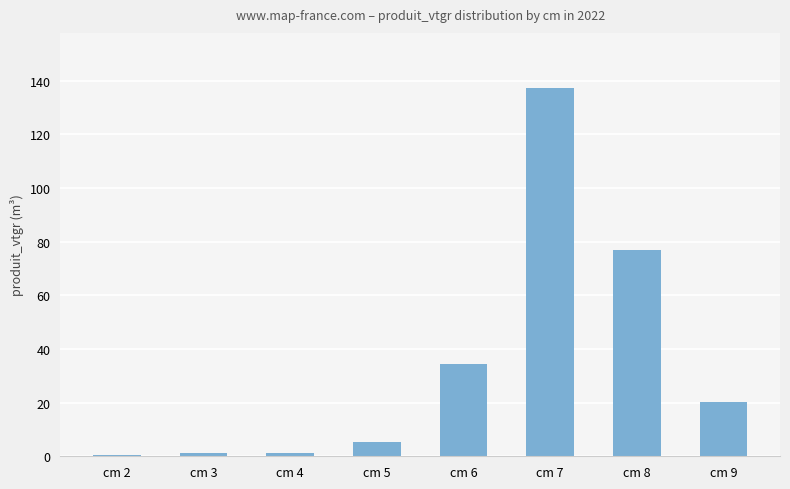

What is the difference between the values at cm 9 and cm 4?

19.1